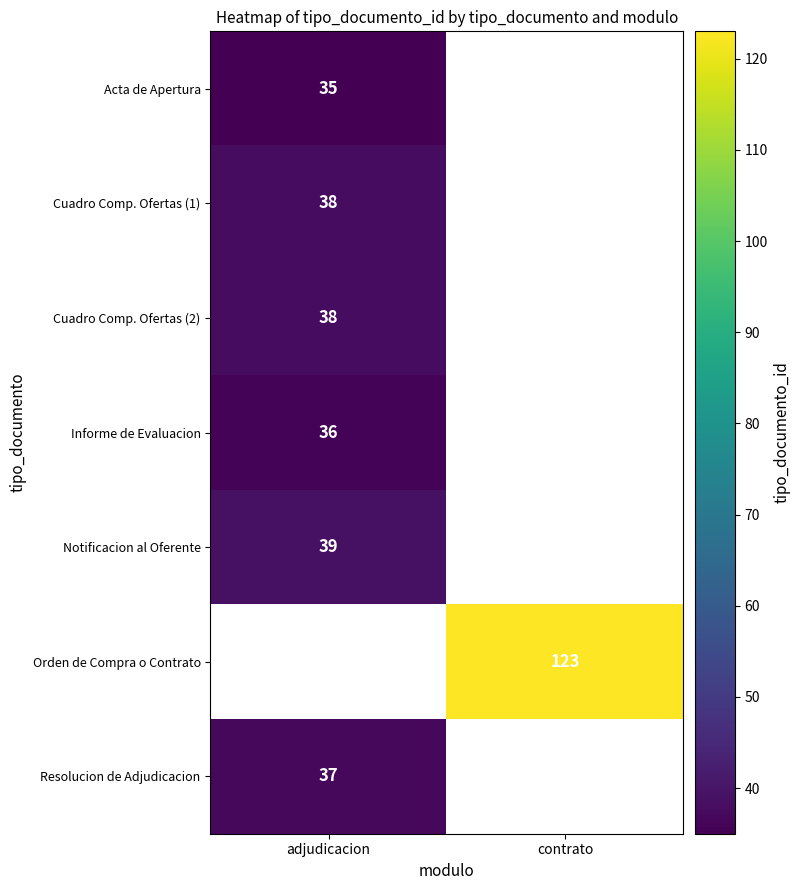

Is it true that Cuadro Comp. Ofertas (2) equals 64 at adjudicacion?

False